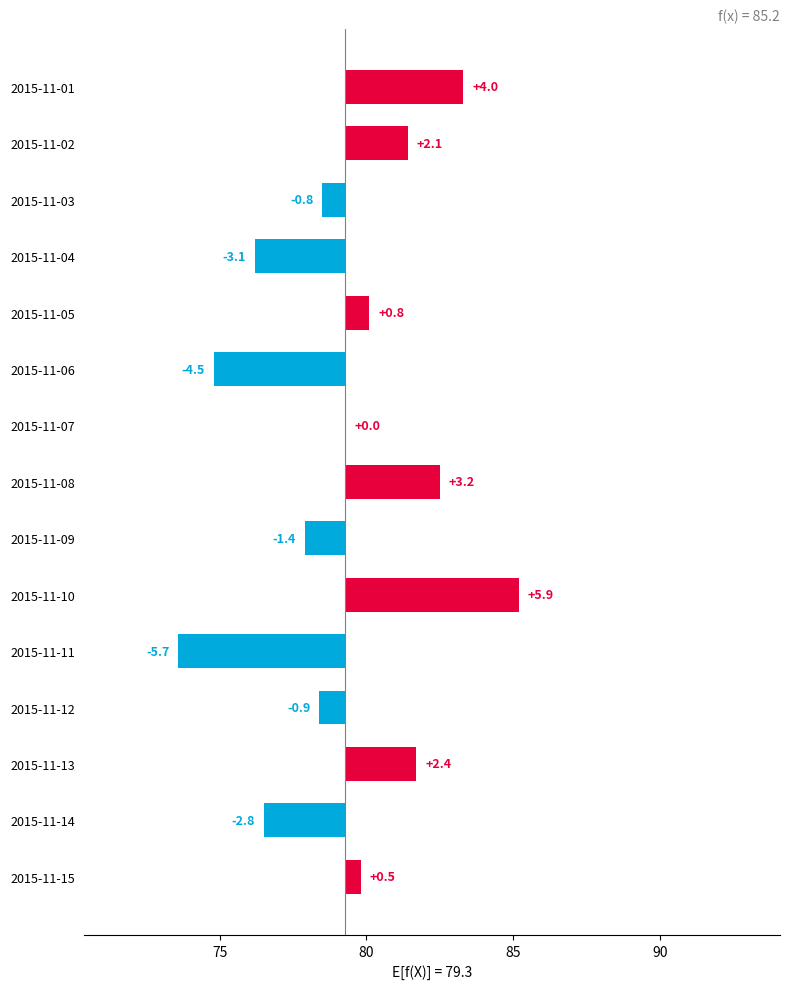

What is the difference between the maximum and minimum values?

11.6